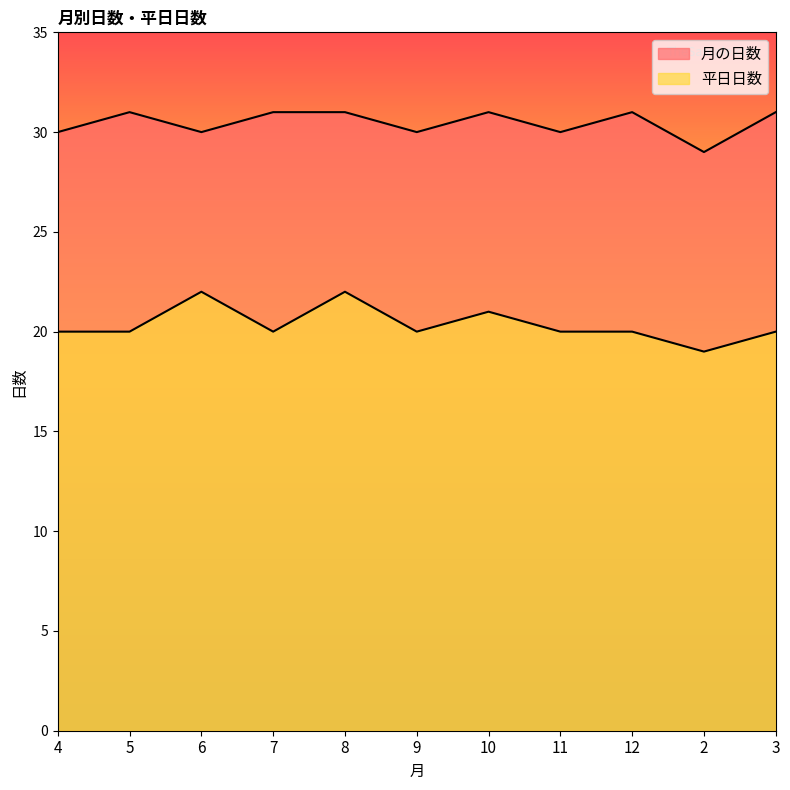

How many data points does each series have?

11